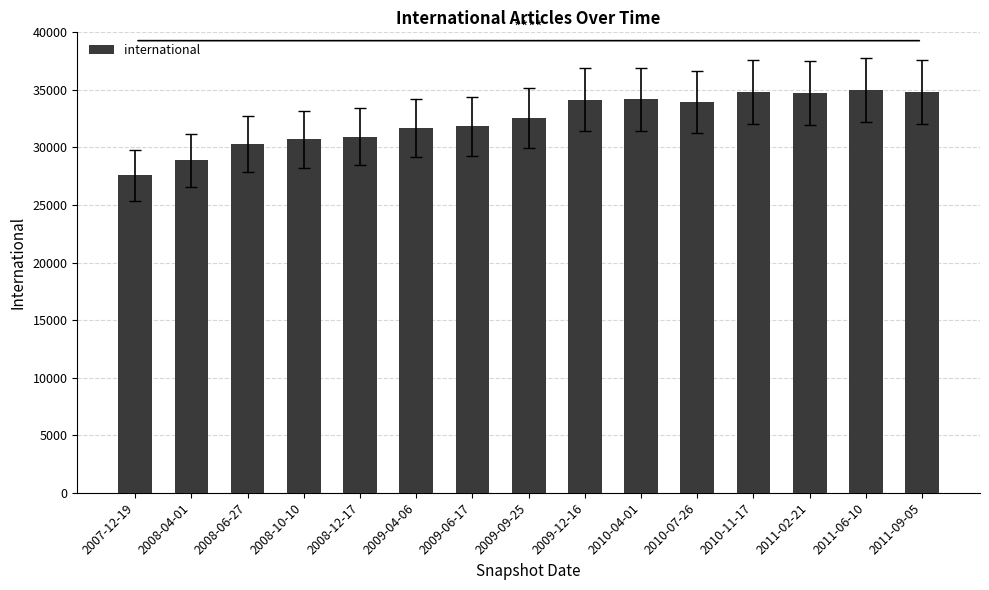

Is it true that the value at 2008-04-01 is 47086?

False